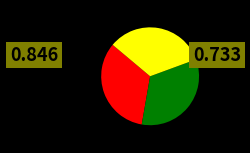

Is there any slice that represents more than half of the pie?

No